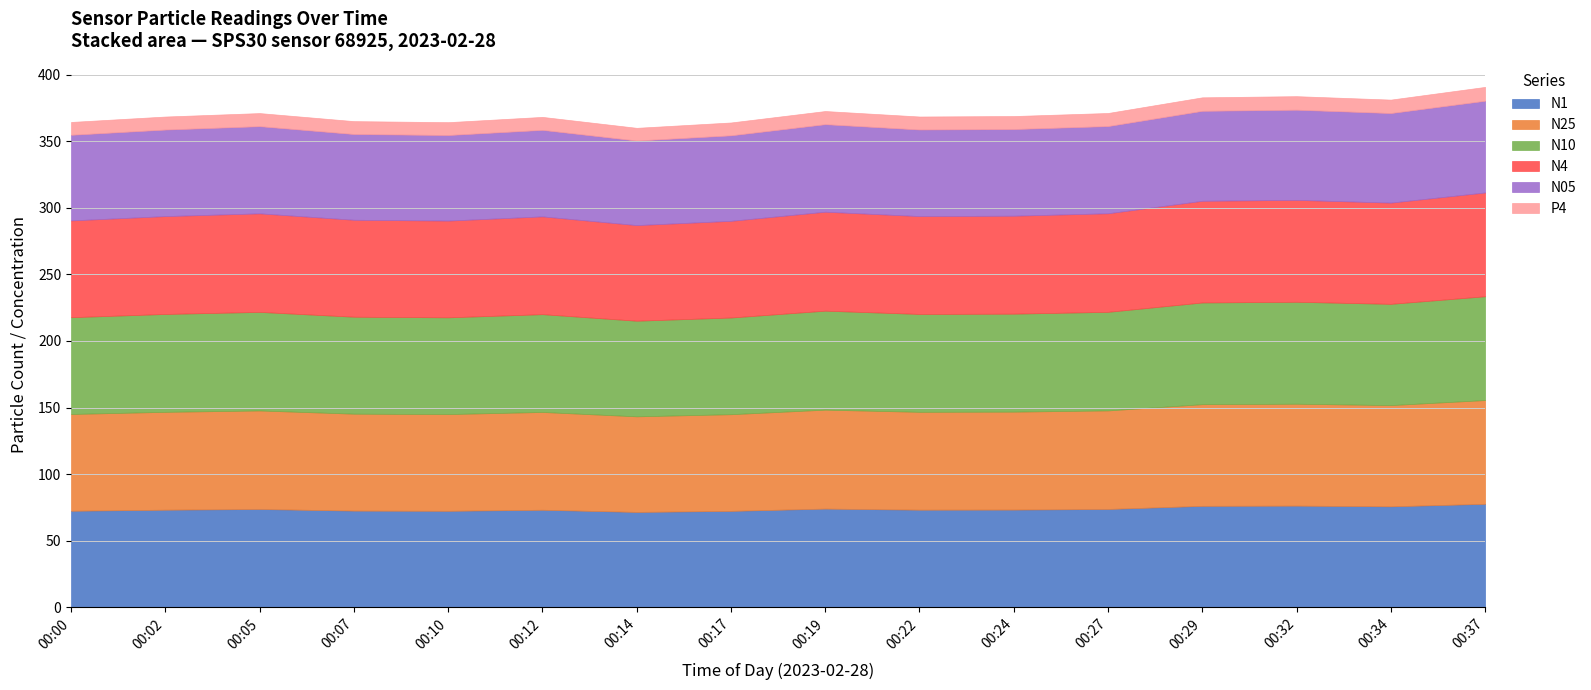

What is the total value across all series at 00:34?

381.2